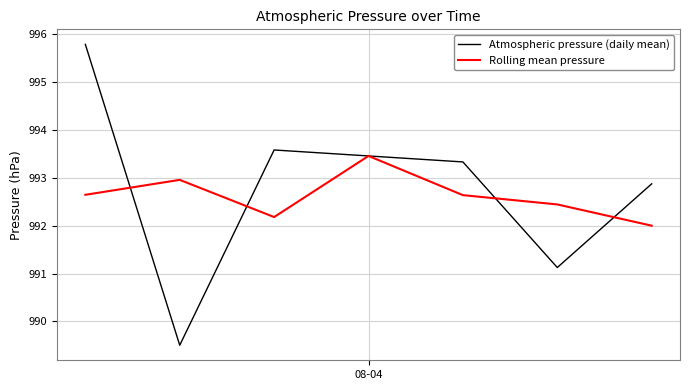

At how many categories does at least one series exceed 990?

7